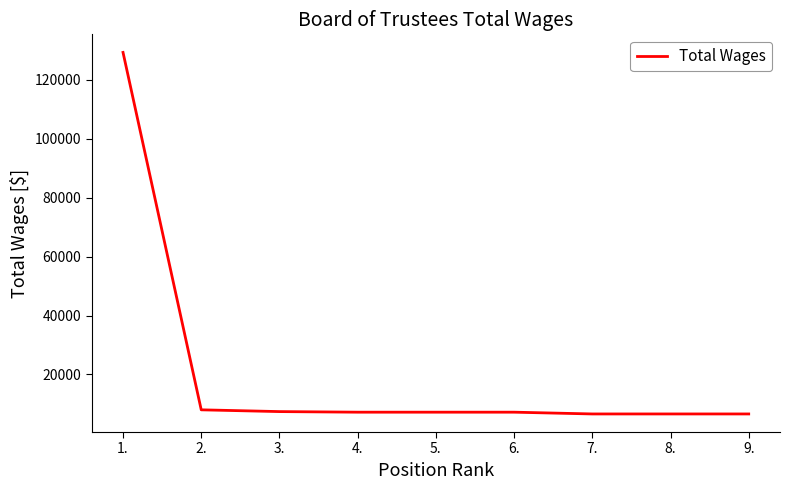

The chart shows a value of 7200 at 6.. True or false?

True